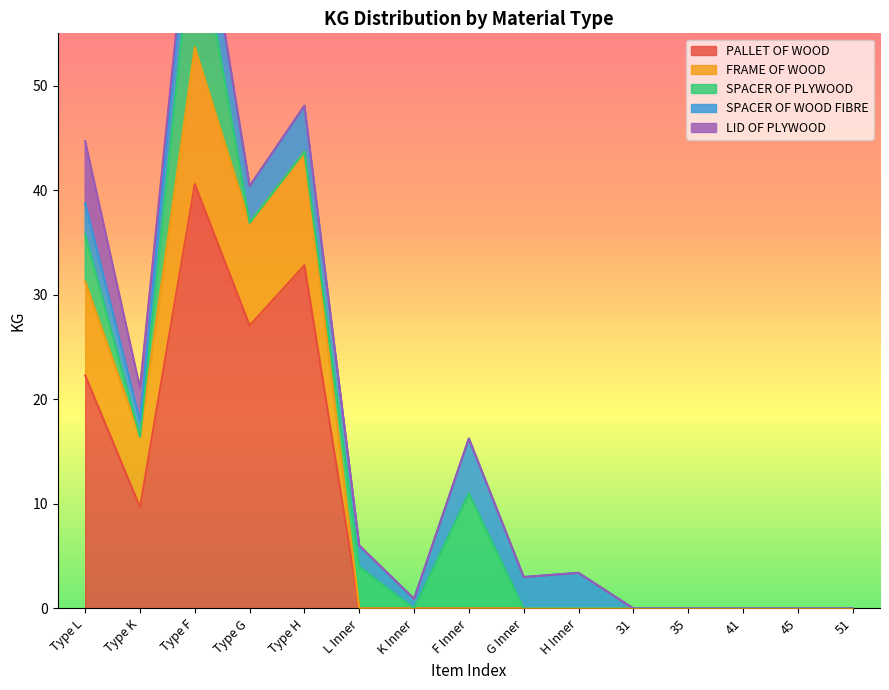

At which category does the chart reach its minimum across all series?

L Inner